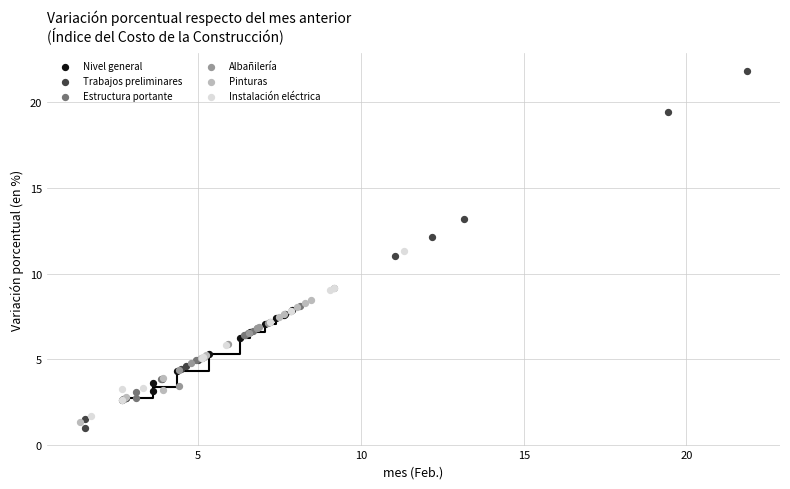

Which series contains the lowest Y value?

Trabajos preliminares